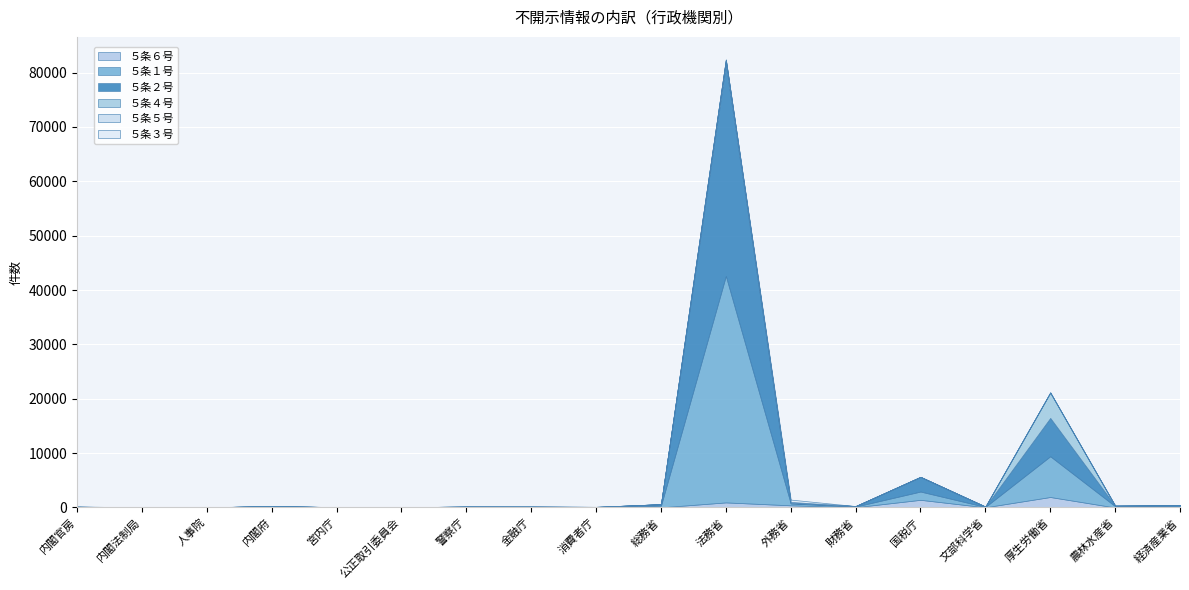

True or false: ５条１号 has a value of 201 at 経済産業省.

False